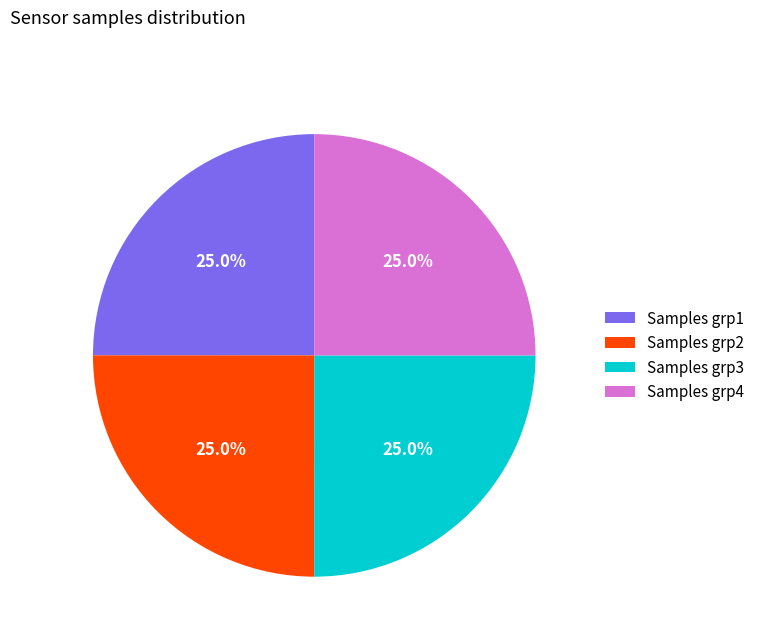

Does Samples grp2 account for over 50% of the chart?

No